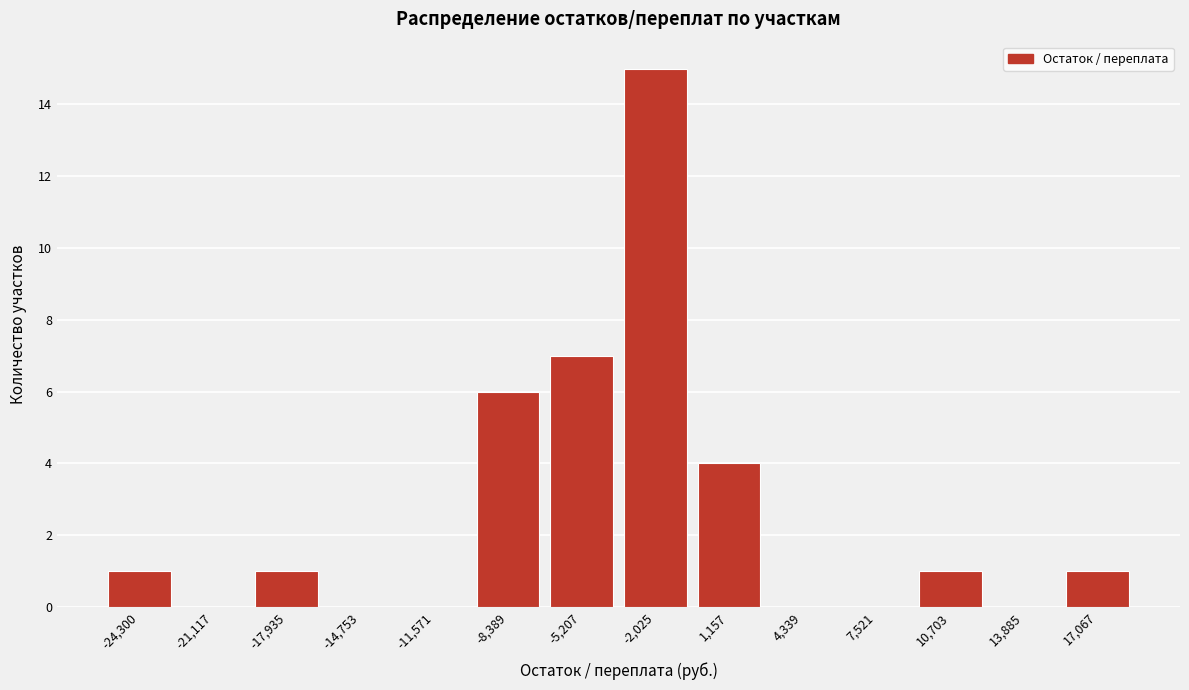

Reading left to right, extract all data points from this chart.

-24,300=1	-21,117=0	-17,935=1	-14,753=0	-11,571=0	-8,389=6	-5,207=7	-2,025=15	1,157=4	4,339=0	7,521=0	10,703=1	13,885=0	17,067=1